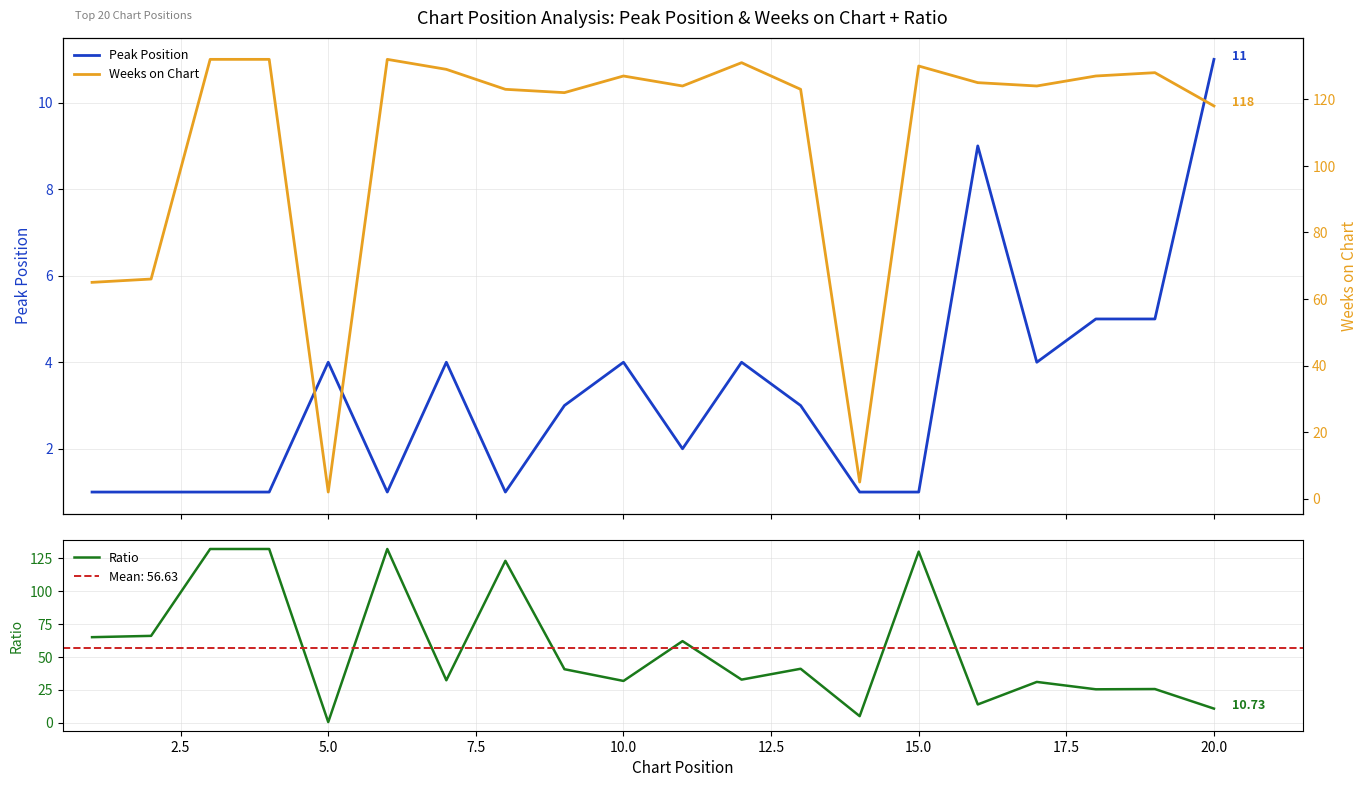

How many data points does each series have?

20